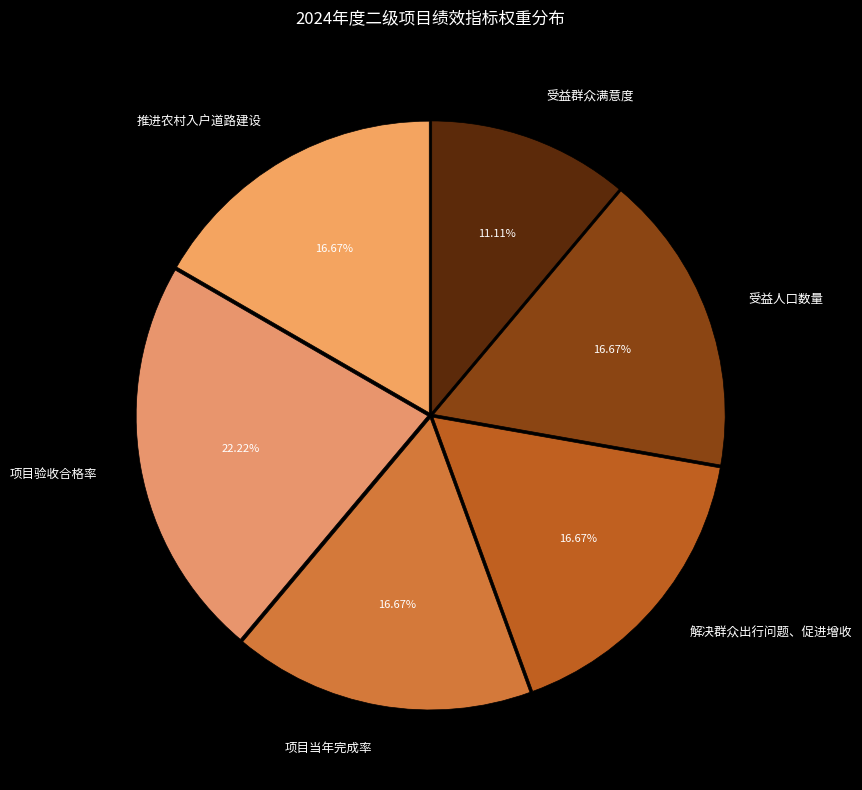

How many slices are in this pie chart?

6